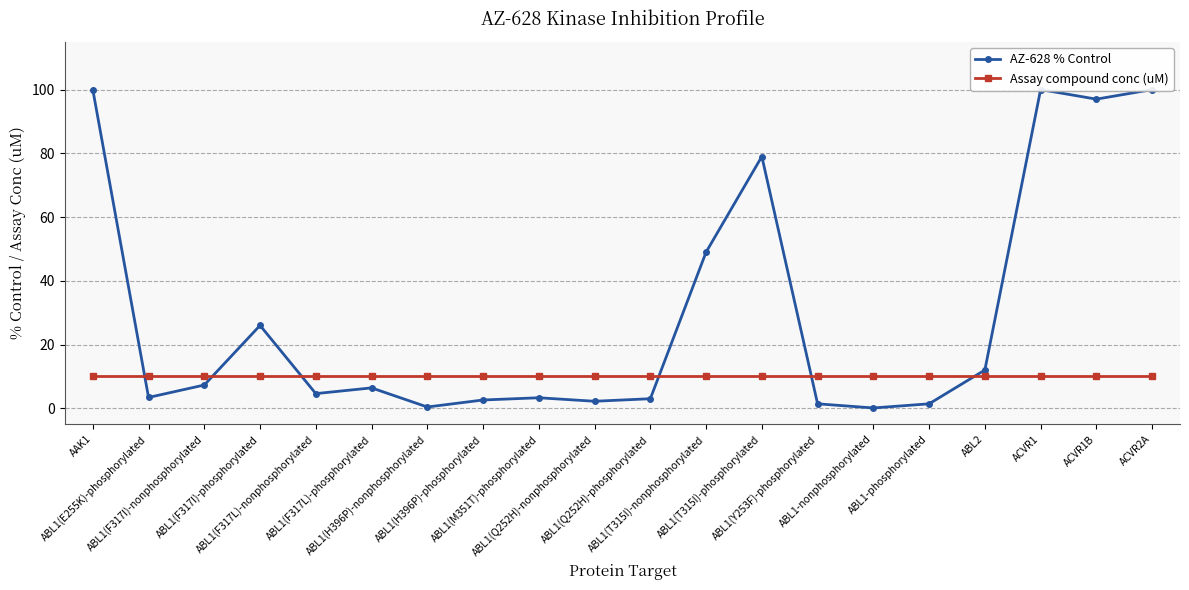

Which series ends up on top after the final intersection of AZ-628 % Control and Assay compound conc (uM)?

AZ-628 % Control